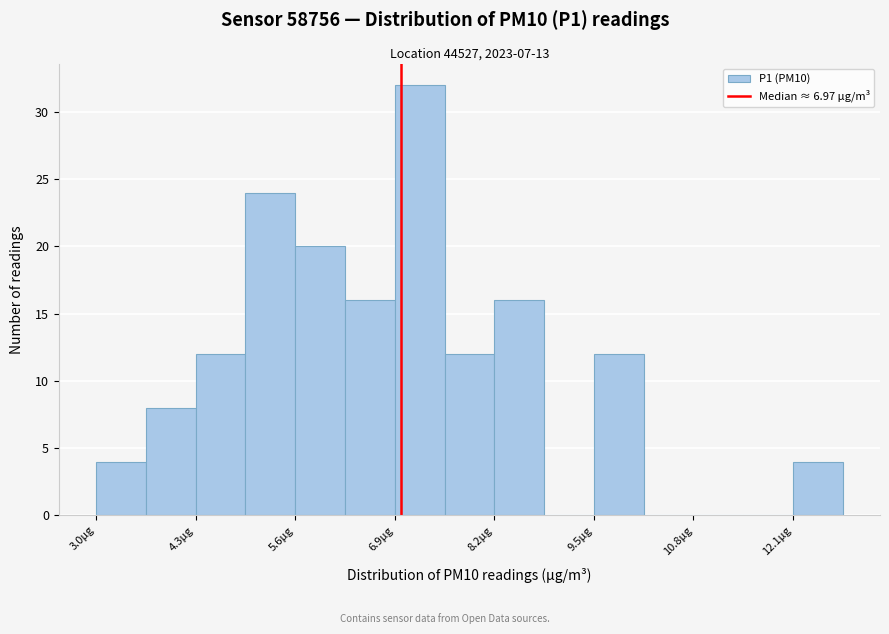

Around what value on the x-axis is the tallest bar? Give the approximate position of its centre, as read against the axis.

7.2